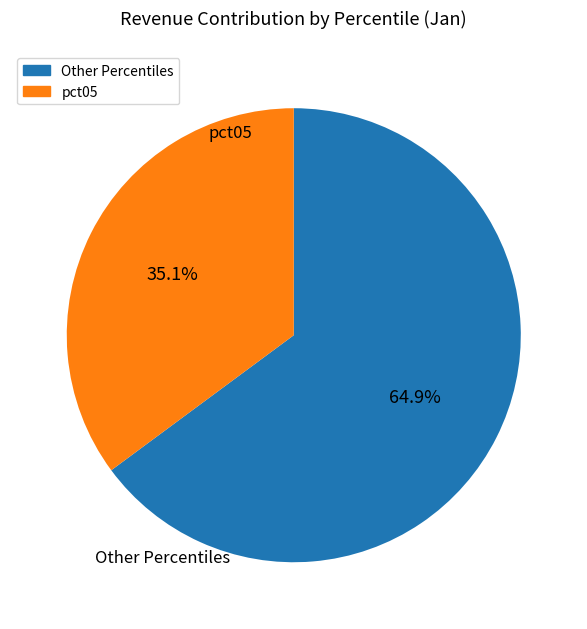

Does any single category account for the majority?

Yes